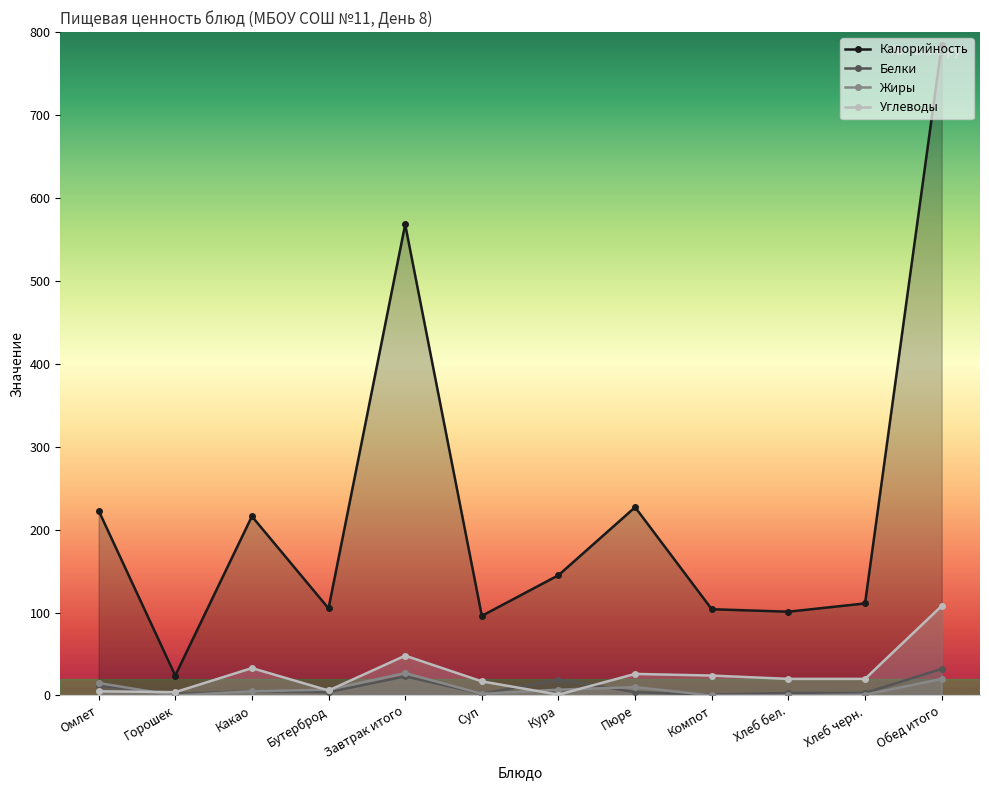

Which series has the largest range (max minus min)?

Калорийность